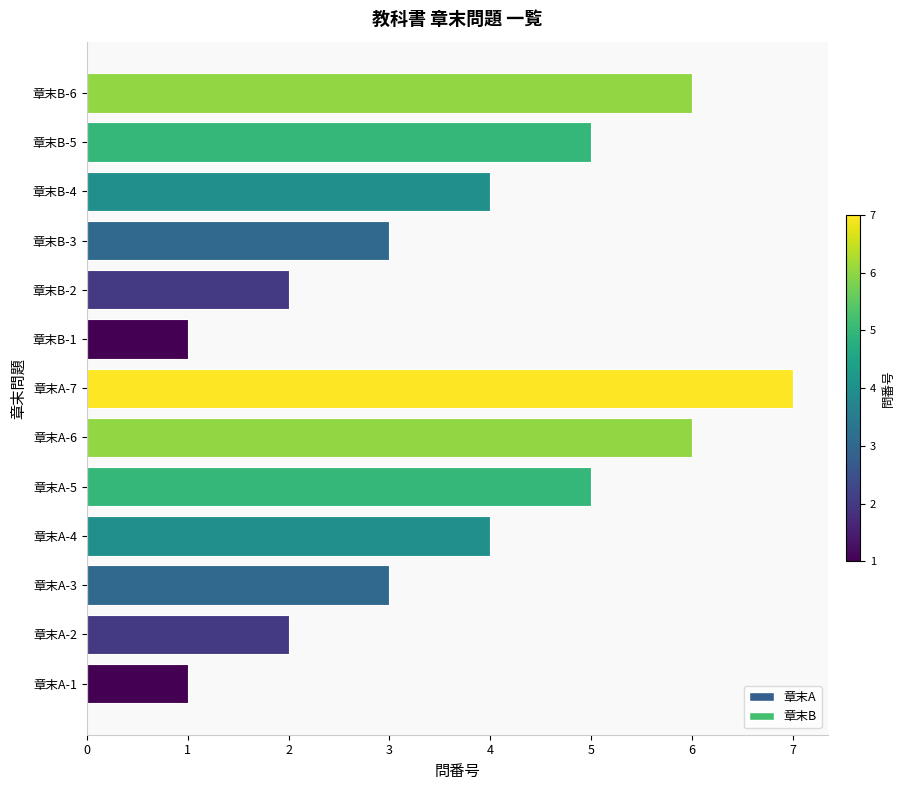

What is the greatest value displayed?

7